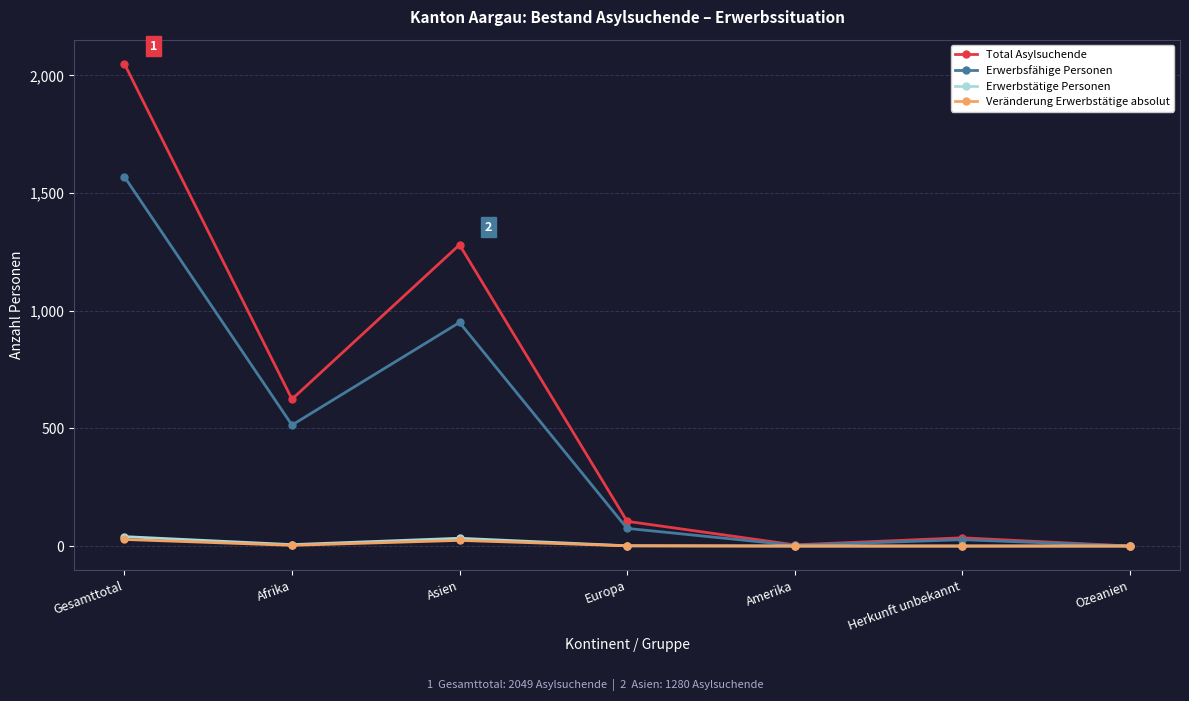

At which category is the sum across all series the highest?

Gesamttotal